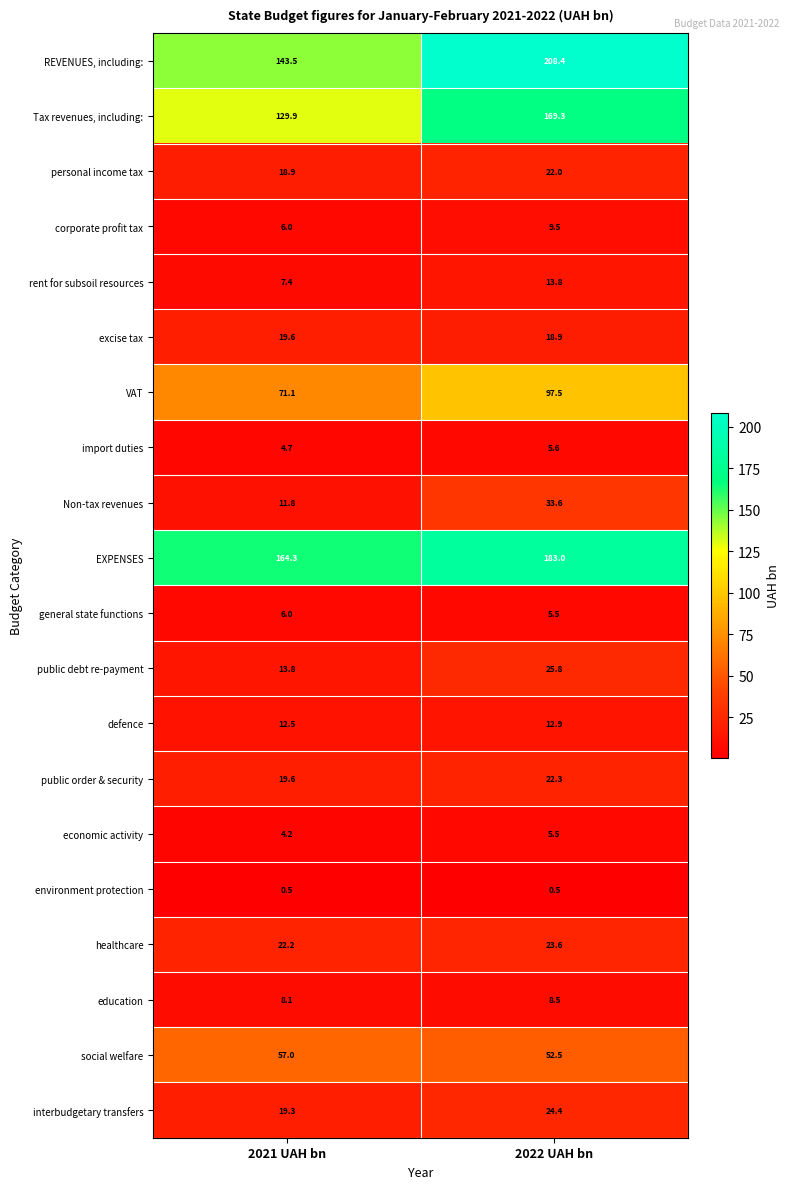

What is the sum of the Non-tax revenues values at 2021 UAH bn and 2022 UAH bn?

45.4